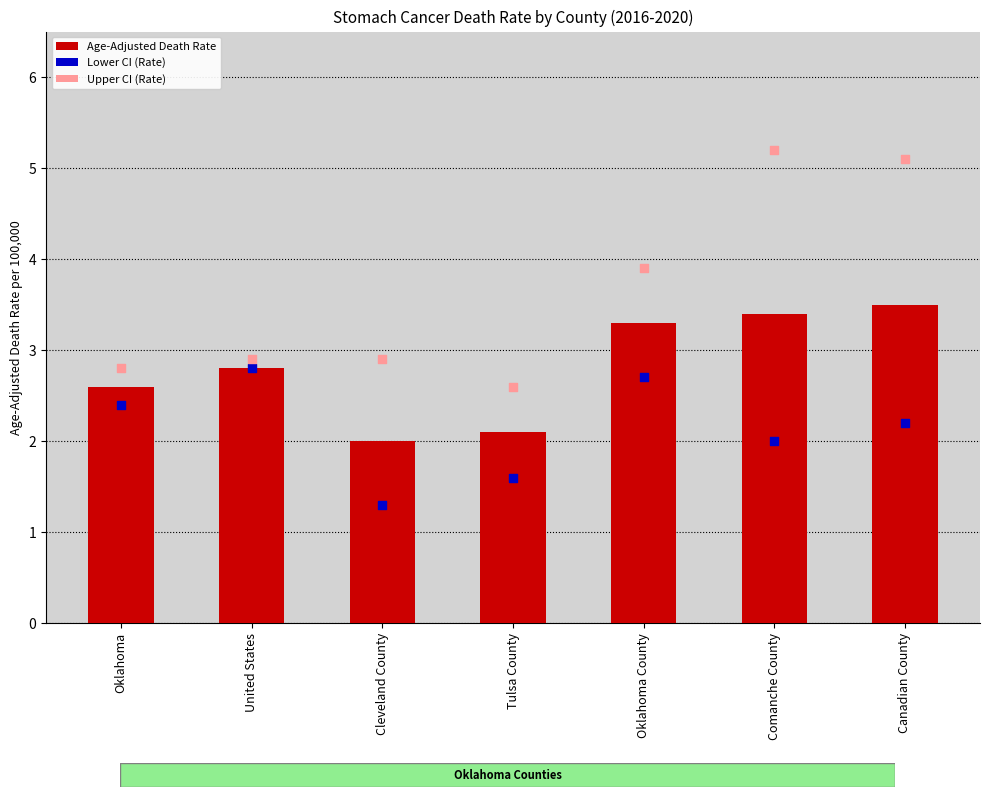

Which series has the widest spread of Y values?

Upper CI (Rate)